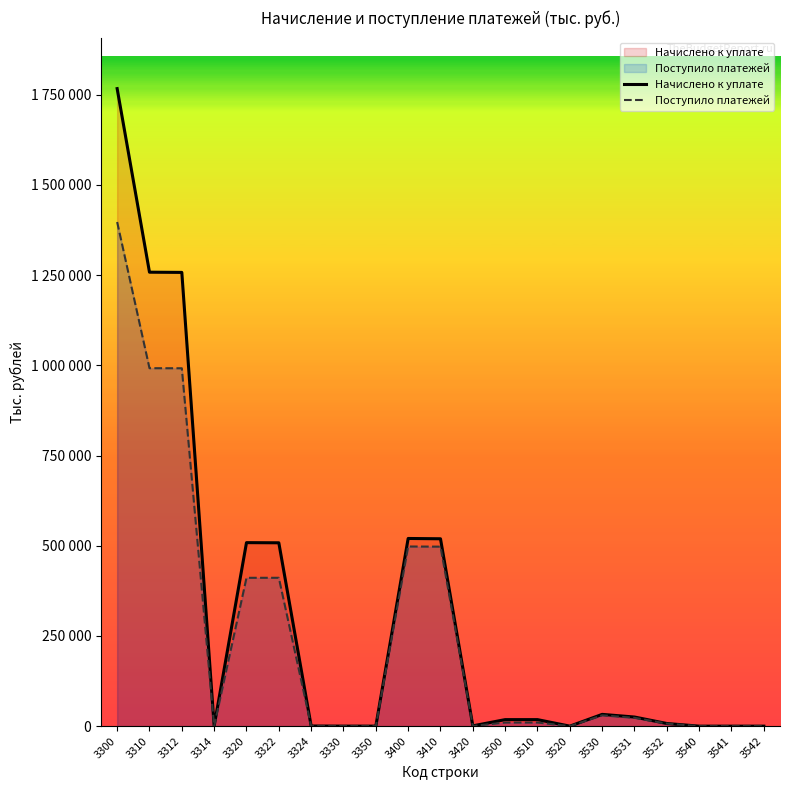

What is the spread (max minus min) of values at 3520?

1